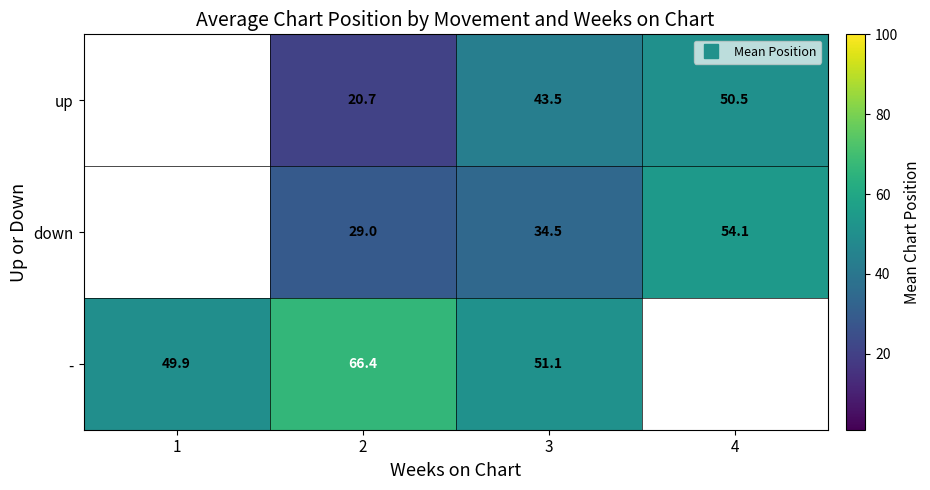

At which category is the sum across all series the highest?

3